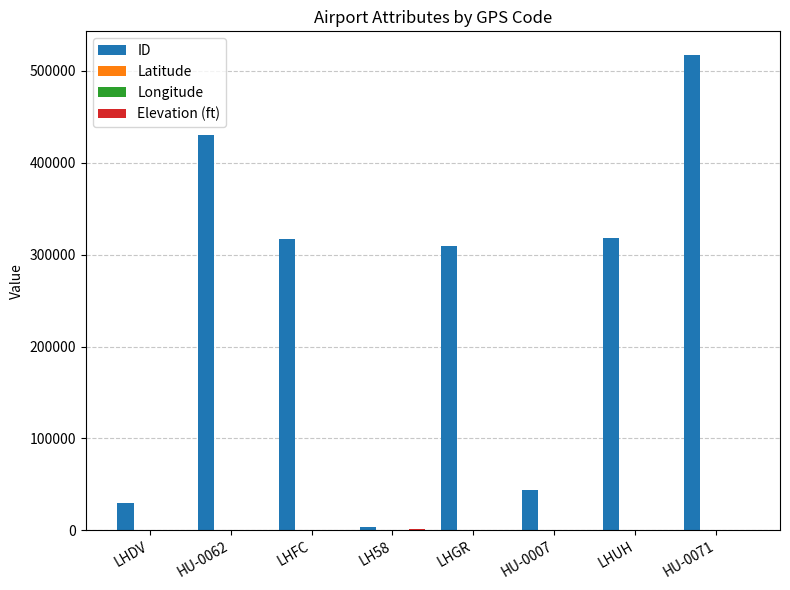

What is the greatest value displayed?

517301.0